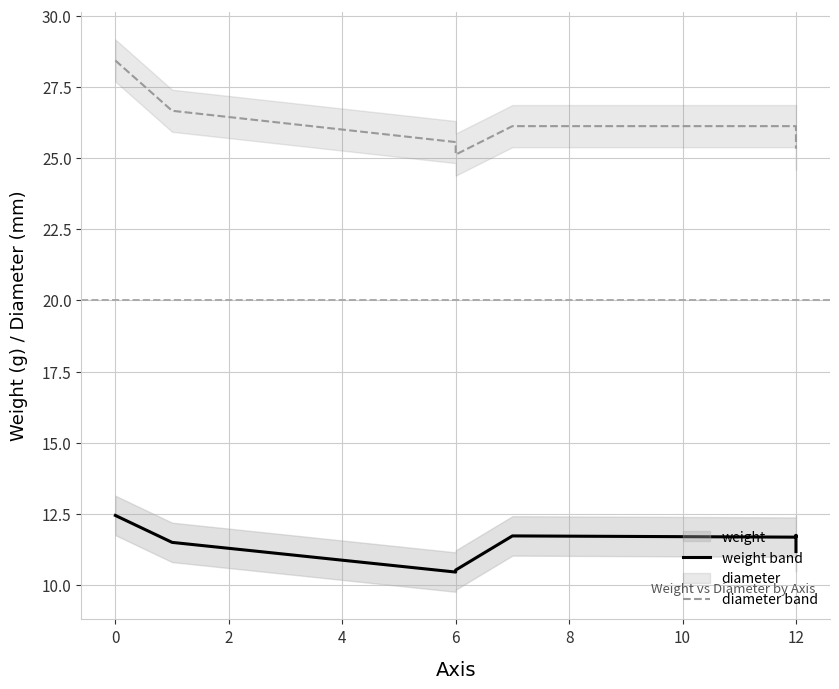

What is the smallest value displayed?

10.5